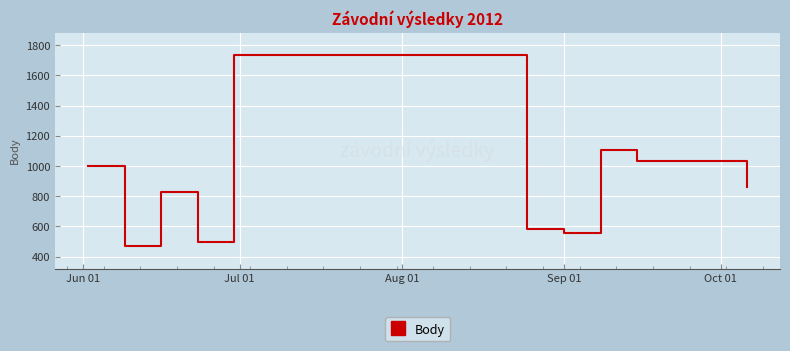

What is the difference between the maximum and minimum values?

1263